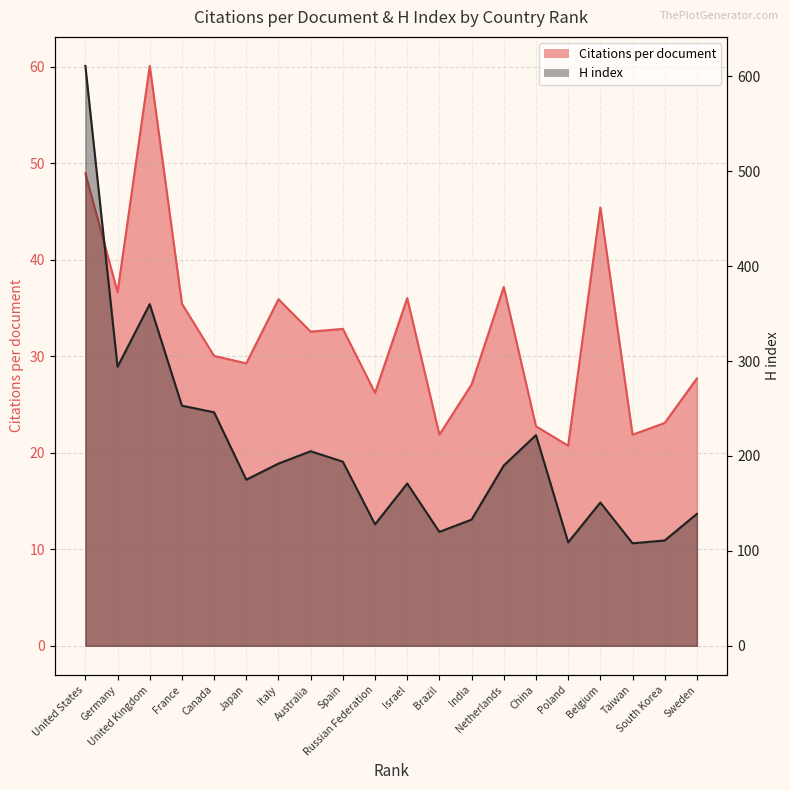

What is the total value across all series at Israel?

207.0